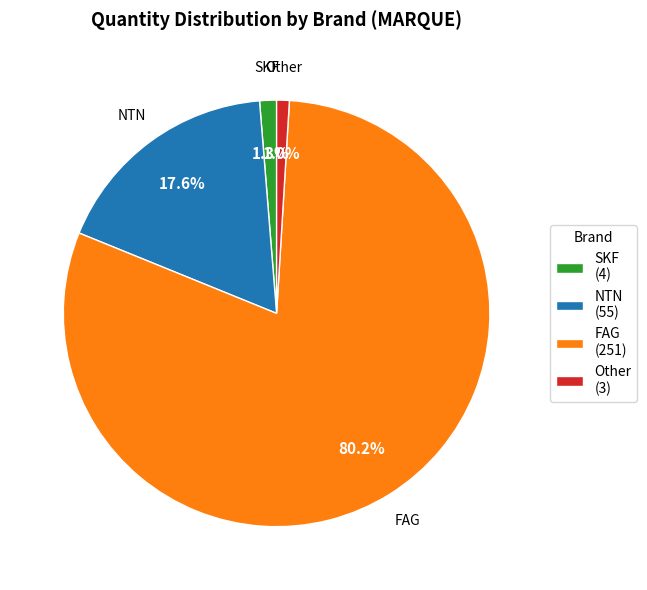

Combined, do NTN (55) and Other (3) account for over 50%?

No